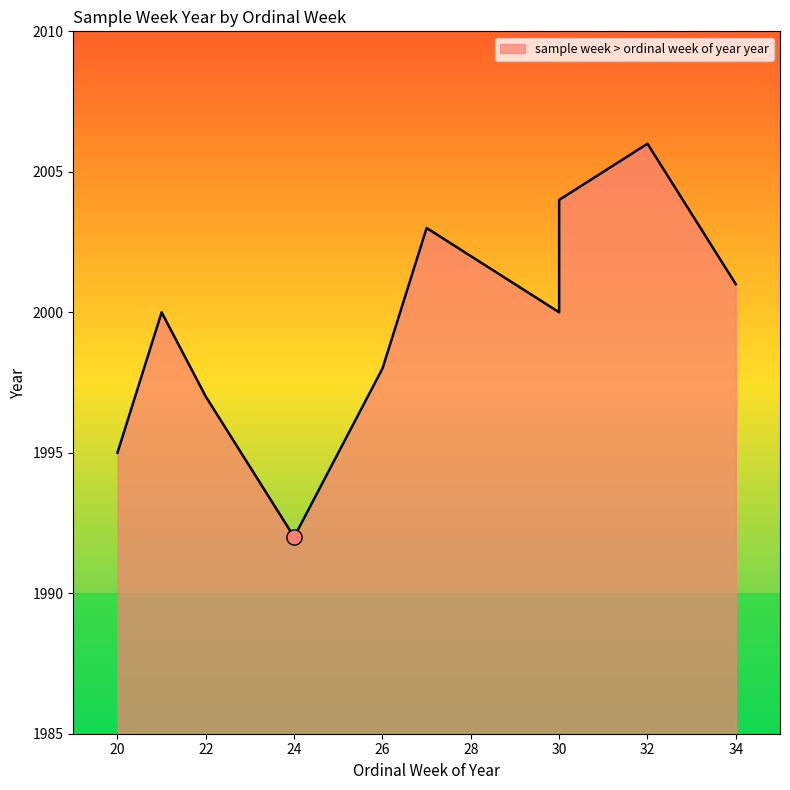

Approximately how many times larger is the value at 30 compared to 21?

1.0